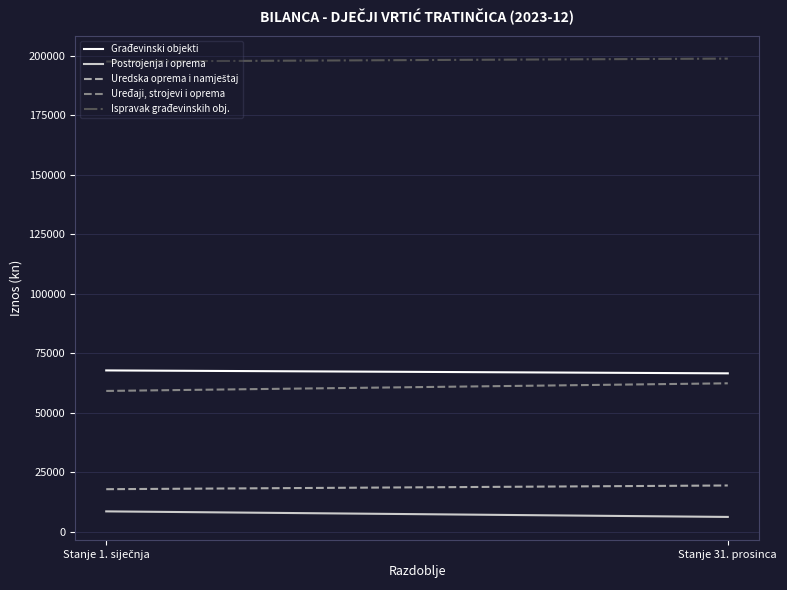

Which series changed the most between Stanje 1. siječnja and Stanje 31. prosinca?

Uređaji, strojevi i oprema